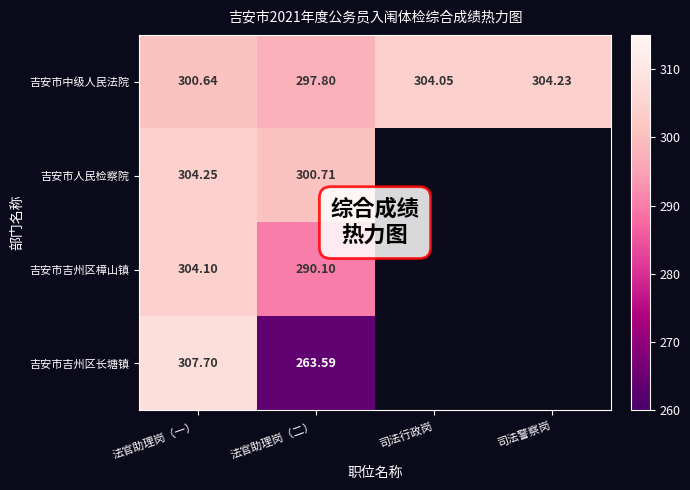

At which category does the chart reach its minimum across all series?

法官助理岗（二）